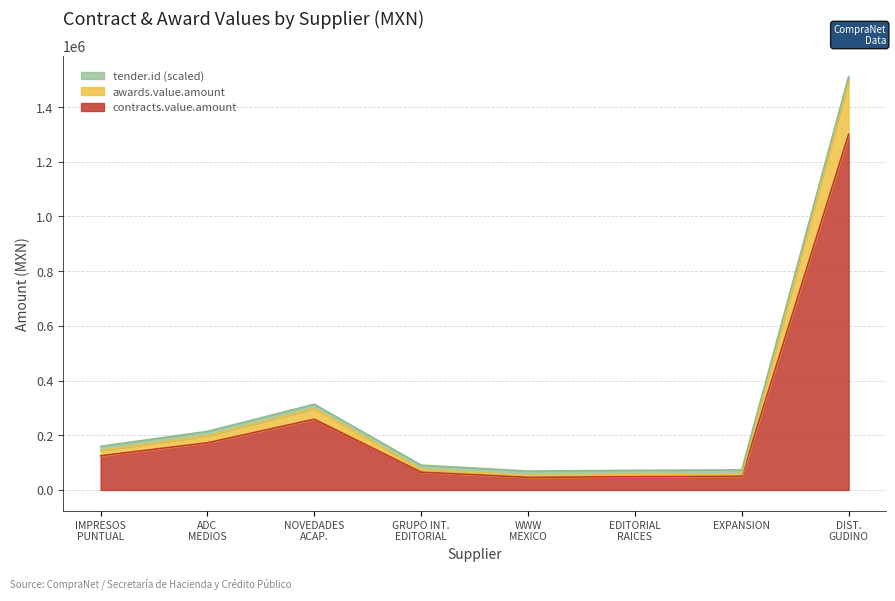

Rank the categories by tender.id value from lowest to highest.

WWW MEXICO, EDITORIAL RAICES, EXPANSION, GRUPO INT. EDITORIAL, IMPRESOS PUNTUAL, ADC MEDIOS, NOVEDADES ACAP., DIST. GUDINO